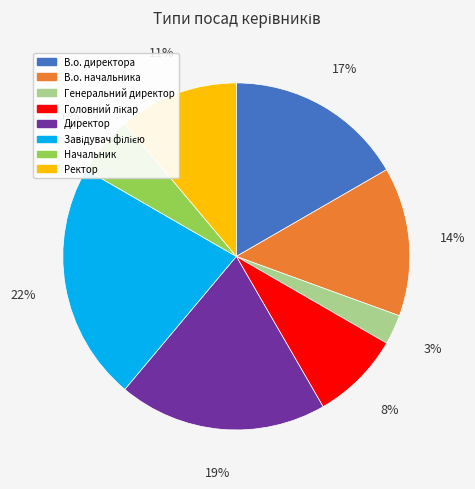

Is В.о. директора the majority of the pie?

No